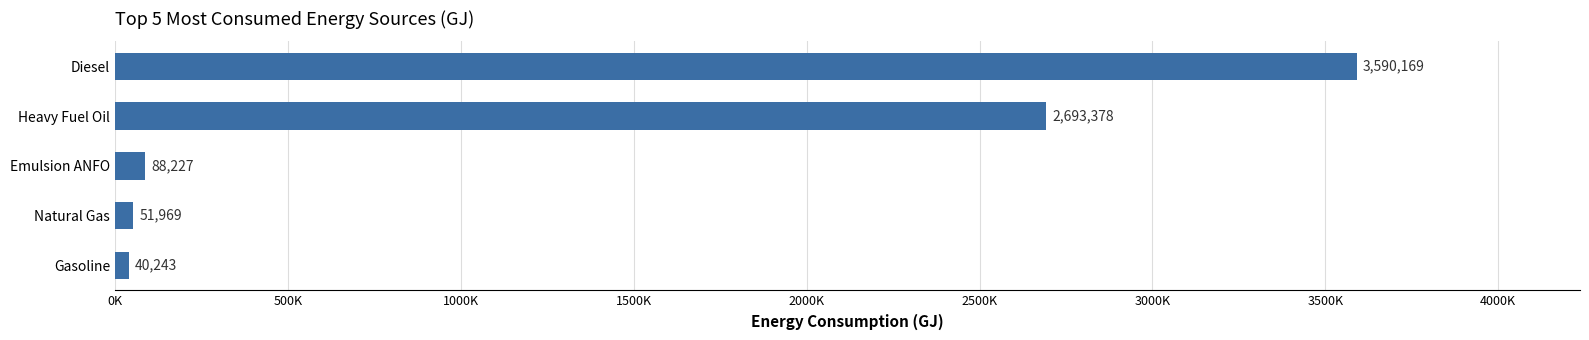

How many bars are there in total?

5